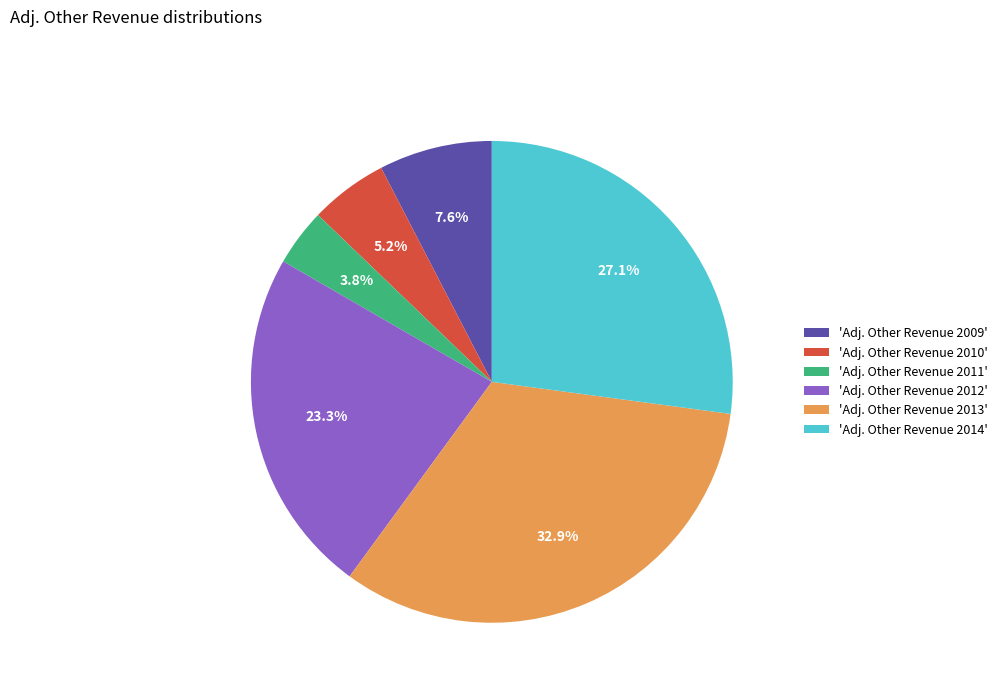

Count the number of slices in the pie.

6